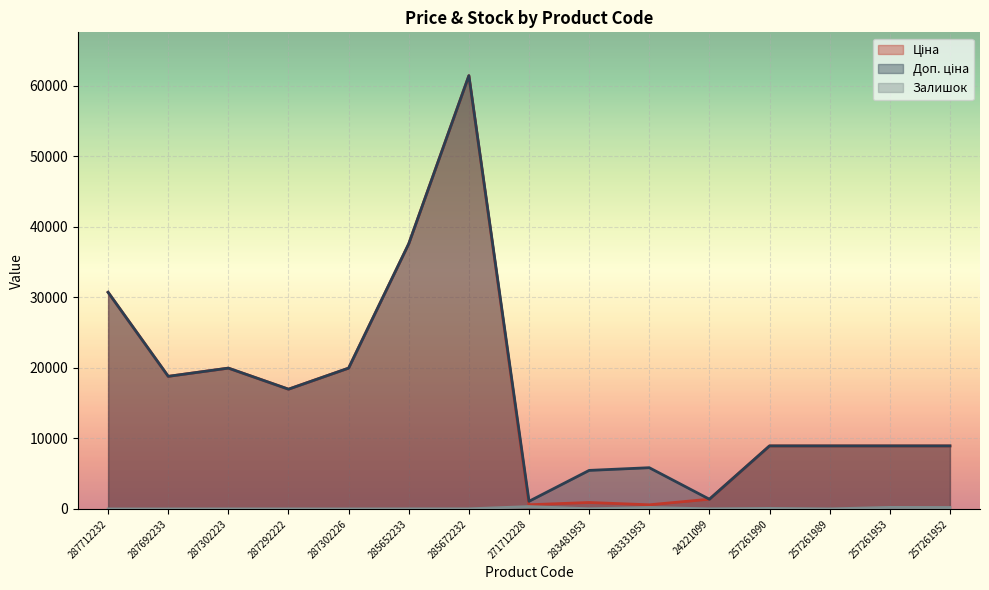

At which category does the chart reach its minimum across all series?

287712232